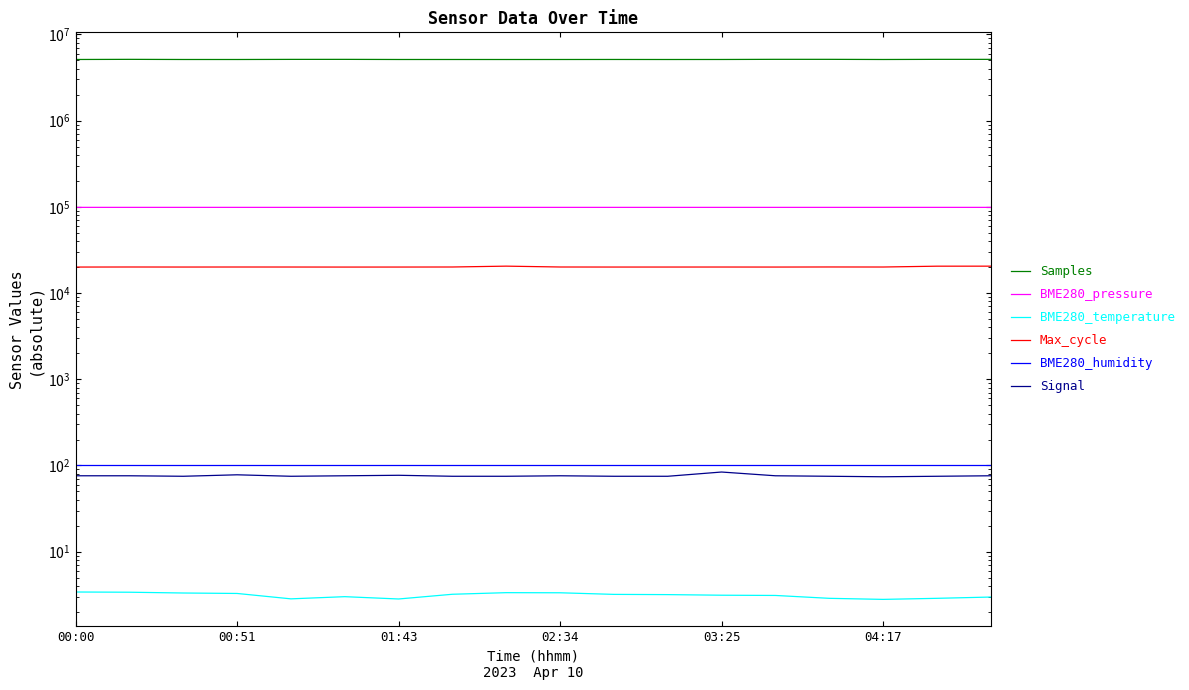

Reading left to right, what are all the values shown in this chart?

Samples: 5117974.0	5136183.0	5117415.0	5116208.0	5131652.0	5134543.0	5117093.0	5116946.0	5115280.0	5116485.0	5120284.0	5115551.0	5119022.0	5138091.0	5136958.0	5117103.0	5135568.0	5135820.0
BME280_pressure: 98619.2	98603.2	98609.8	98597.8	98601.8	98614.5	98611.0	98609.6	98590.5	98591.5	98599.0	98599.2	98604.5	98603.1	98603.8	98596.1	98603.0	98598.7
BME280_temperature: 3.4	3.4	3.3	3.3	2.8	3.0	2.8	3.2	3.4	3.3	3.2	3.2	3.1	3.1	2.9	2.8	2.9	3.0
Max_cycle: 20027.0	20058.0	20034.0	20051.0	20043.0	20019.0	20031.0	20057.0	20518.0	20055.0	20030.0	20034.0	20043.0	20027.0	20071.0	20048.0	20498.0	20511.0
BME280_humidity: 100.0	100.0	100.0	100.0	100.0	100.0	100.0	100.0	100.0	100.0	100.0	100.0	100.0	100.0	100.0	100.0	100.0	100.0
Signal: 76.0	76.0	75.0	78.0	75.0	76.0	77.0	75.0	75.0	76.0	75.0	75.0	84.0	76.0	75.0	74.0	75.0	76.0